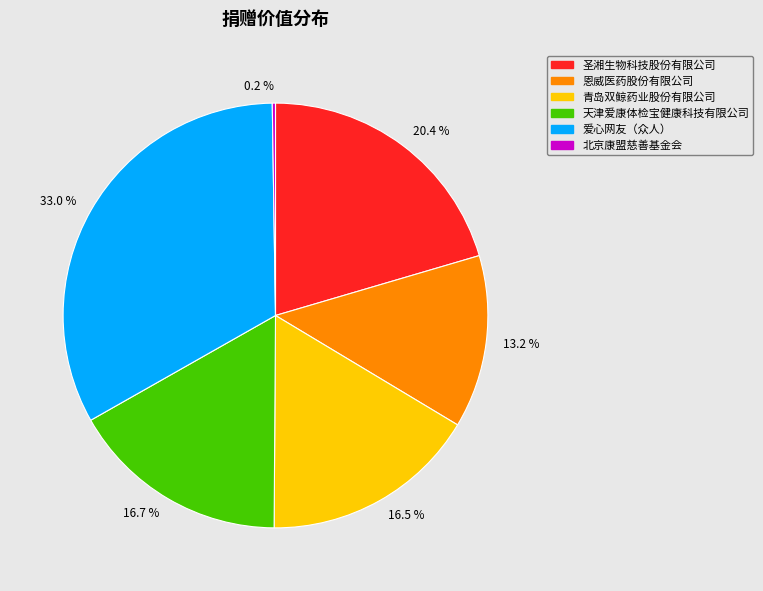

What is the largest slice in the pie chart?

33.0 %